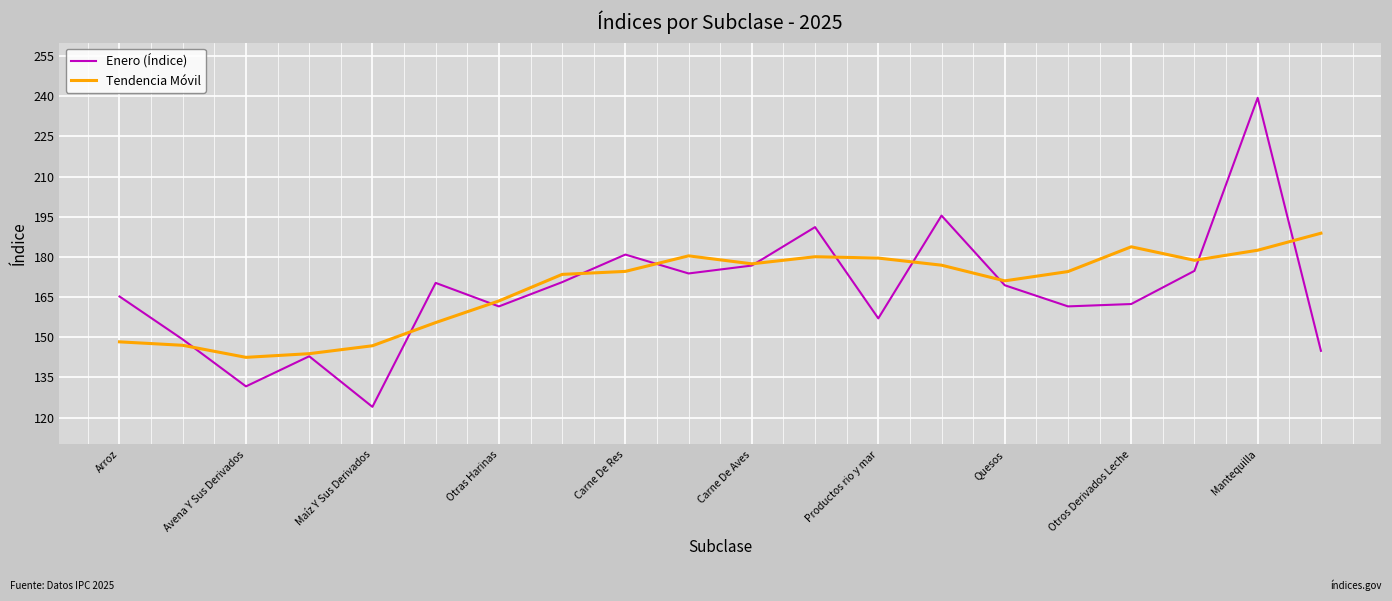

Rank the series by their maximum value, from highest to lowest.

Enero (Índice), Tendencia Móvil